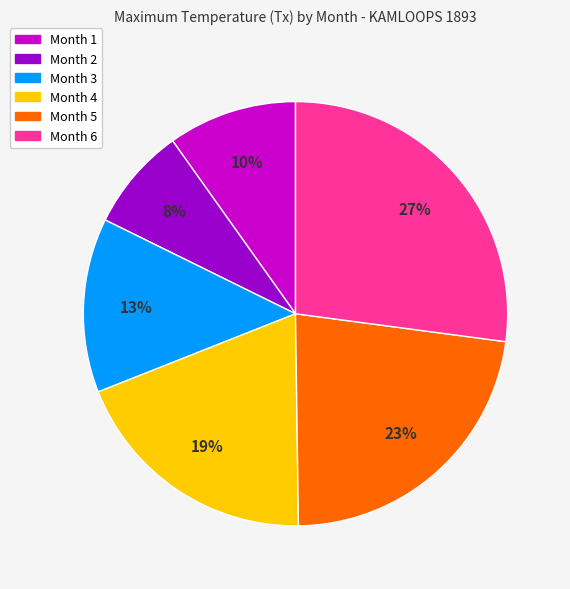

What percentage is the Month 6 slice, to the nearest percent?

27%